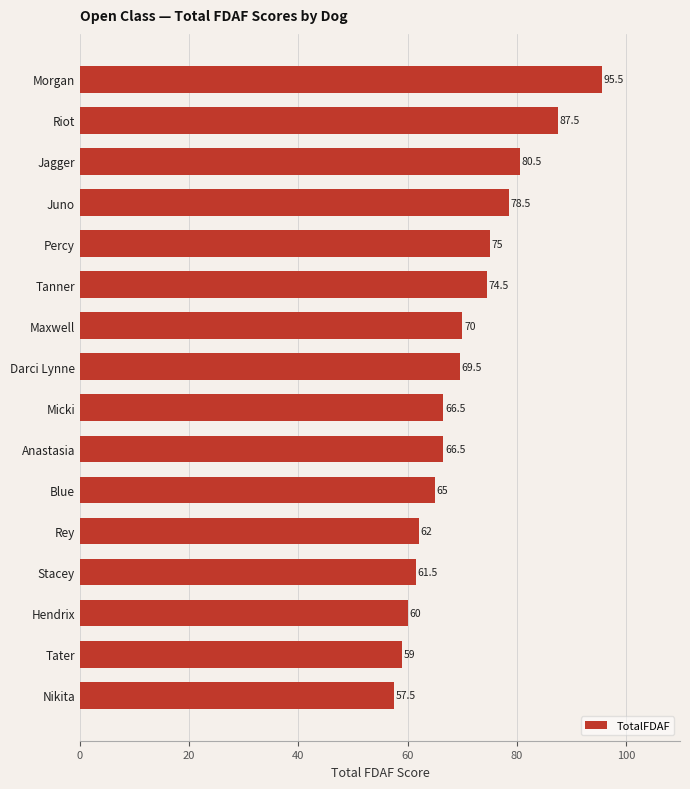

Is it true that the value at Anastasia is 66.5?

True